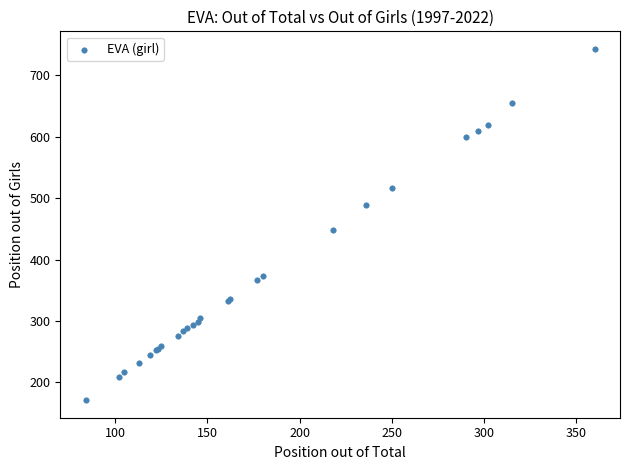

What Y value in the scatter plot is closest to 457?

448